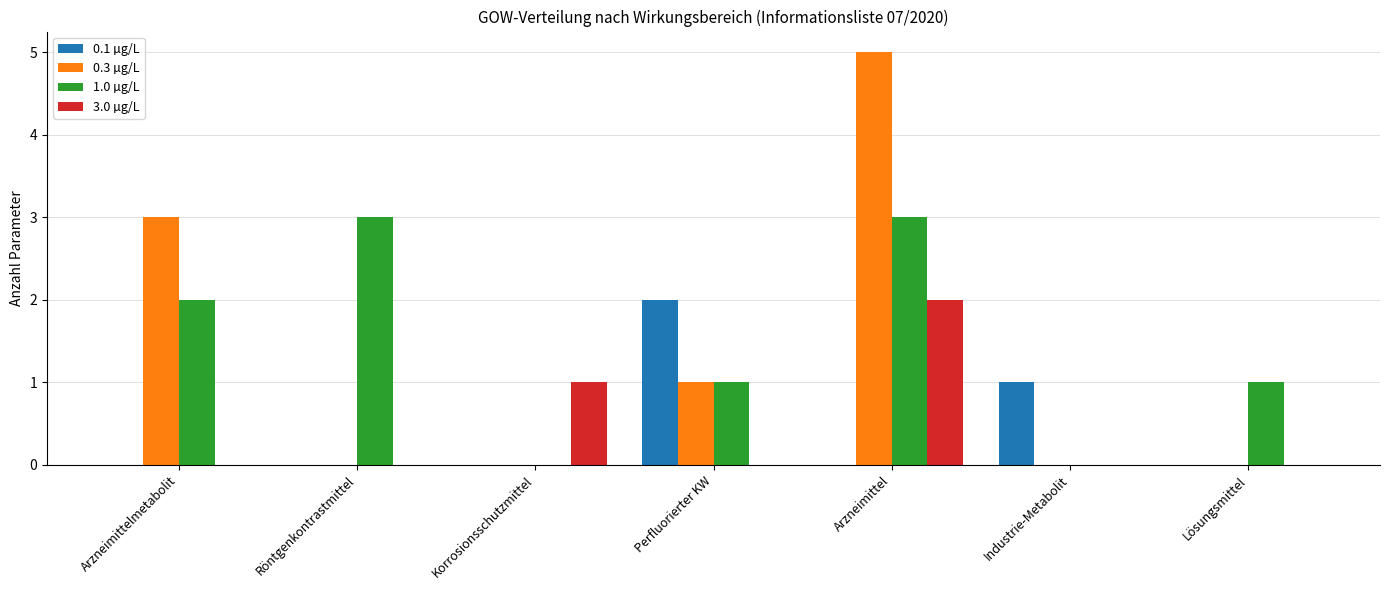

What is the total value across all series at Röntgenkontrastmittel?

3